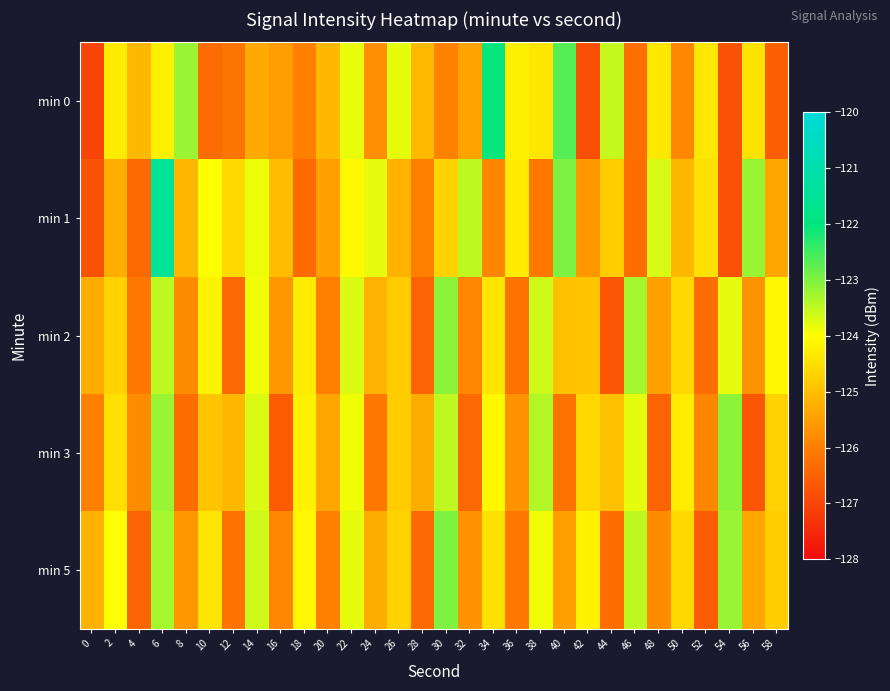

Count the number of data series in this chart.

5